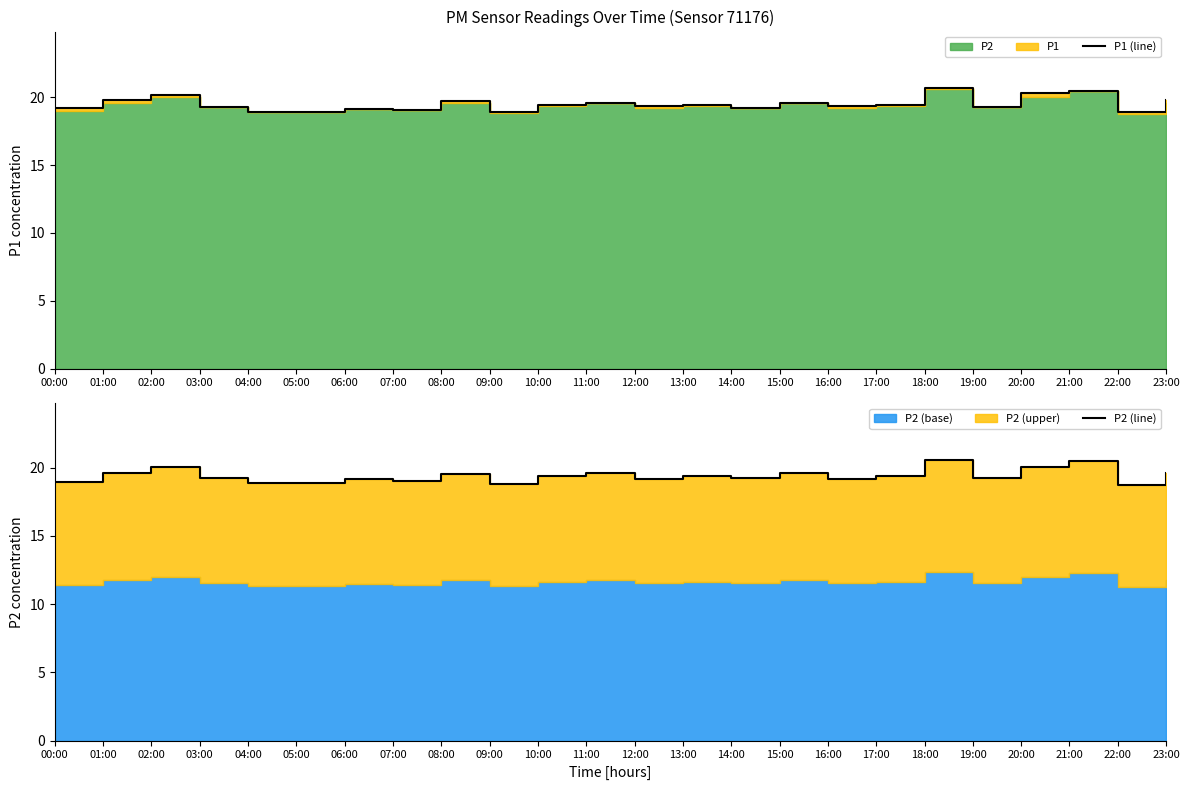

Which series has the widest spread of values?

P2 (line)